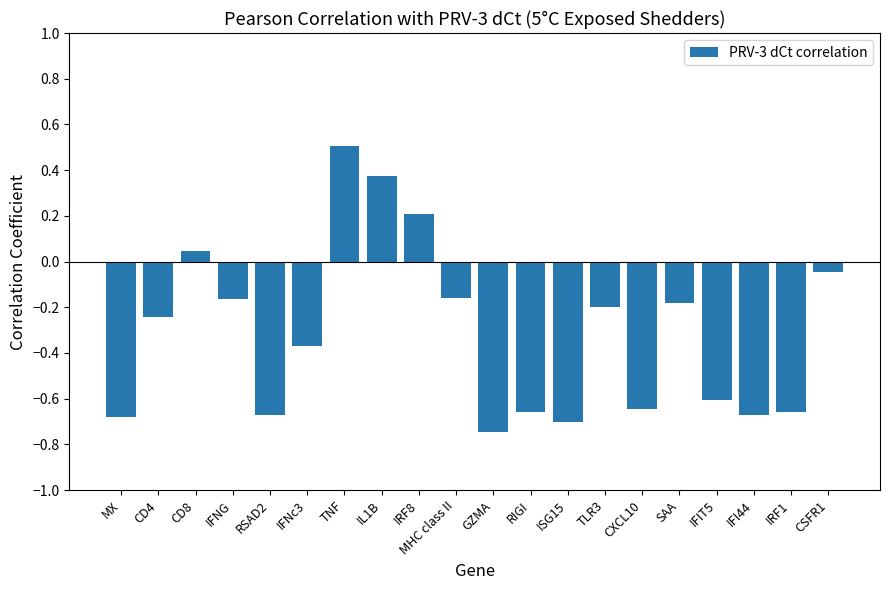

The chart shows a value of 0.2 at TNF. True or false?

False